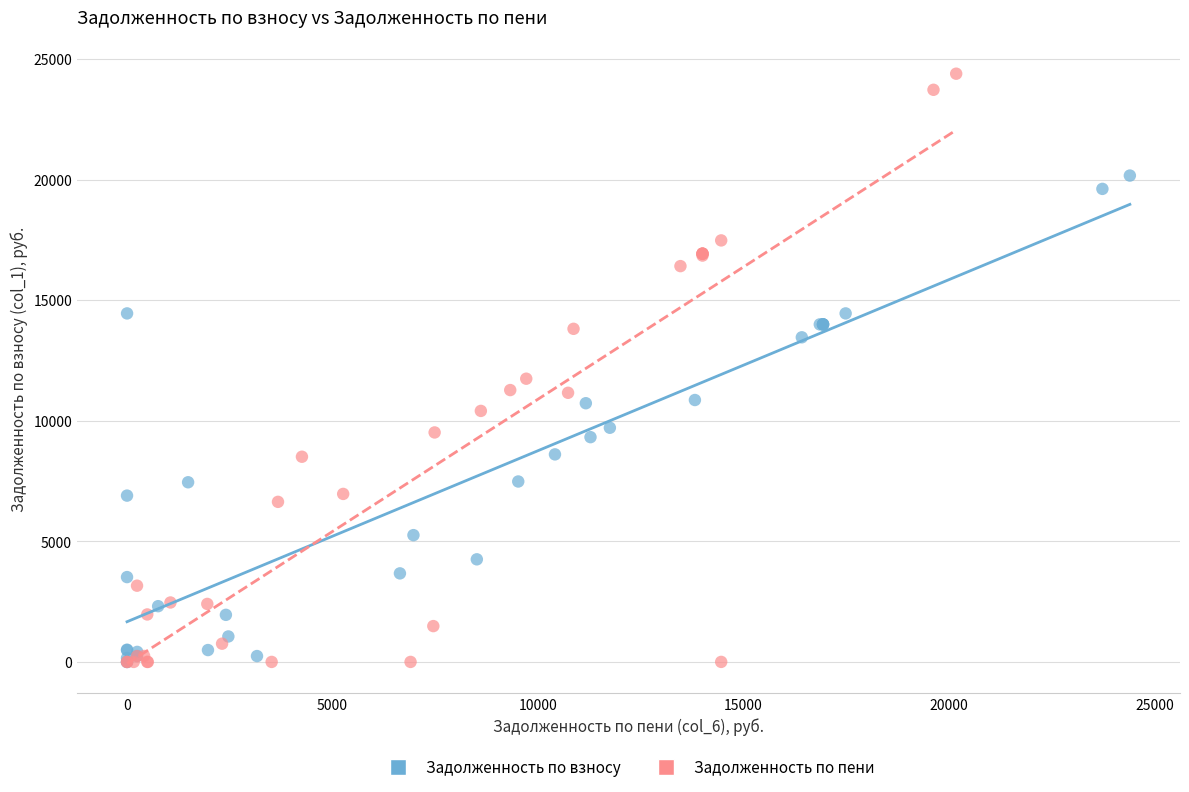

Which series has the widest spread of Y values?

Задолженность по пени